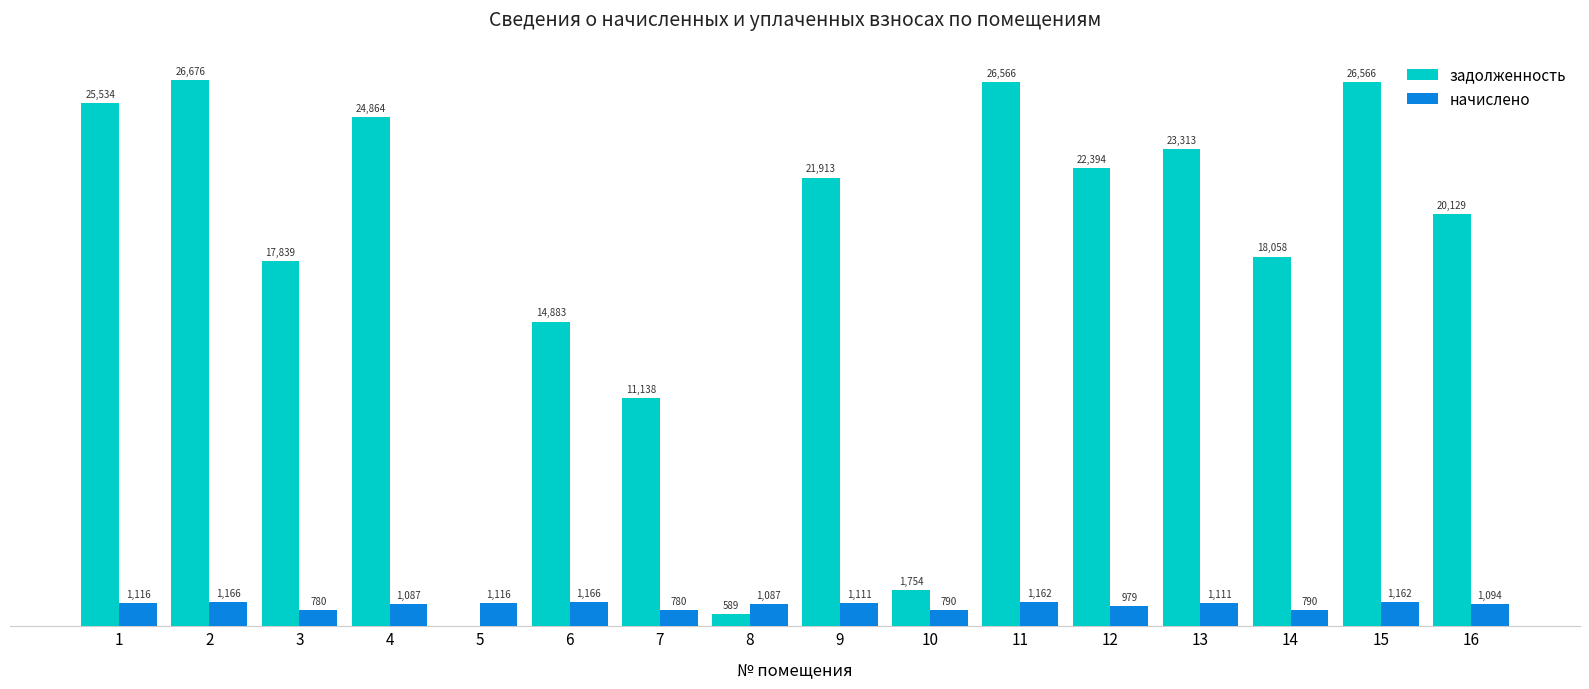

Between 1 and 11, which series saw the biggest shift?

задолженность